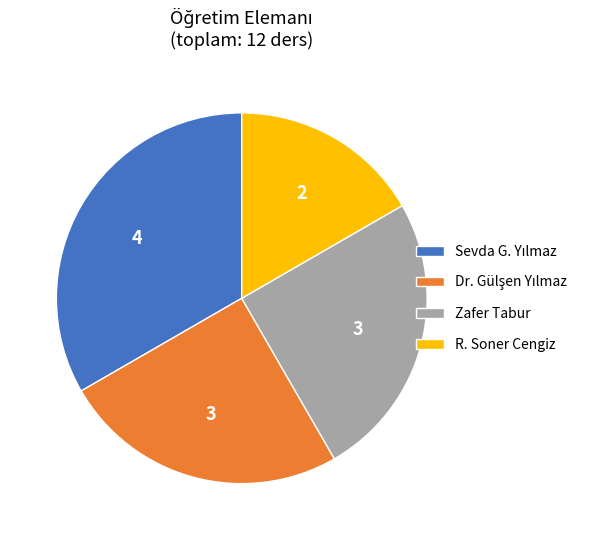

Which category has the smallest portion of the pie?

R. Soner Cengiz